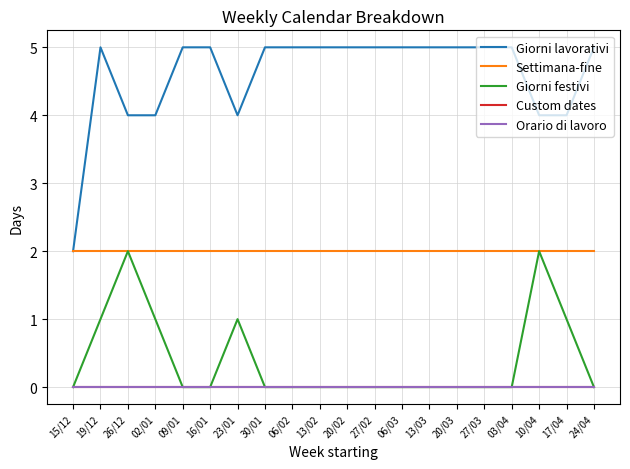

What is the approximate value of Settimana-fine at 02/01?

2